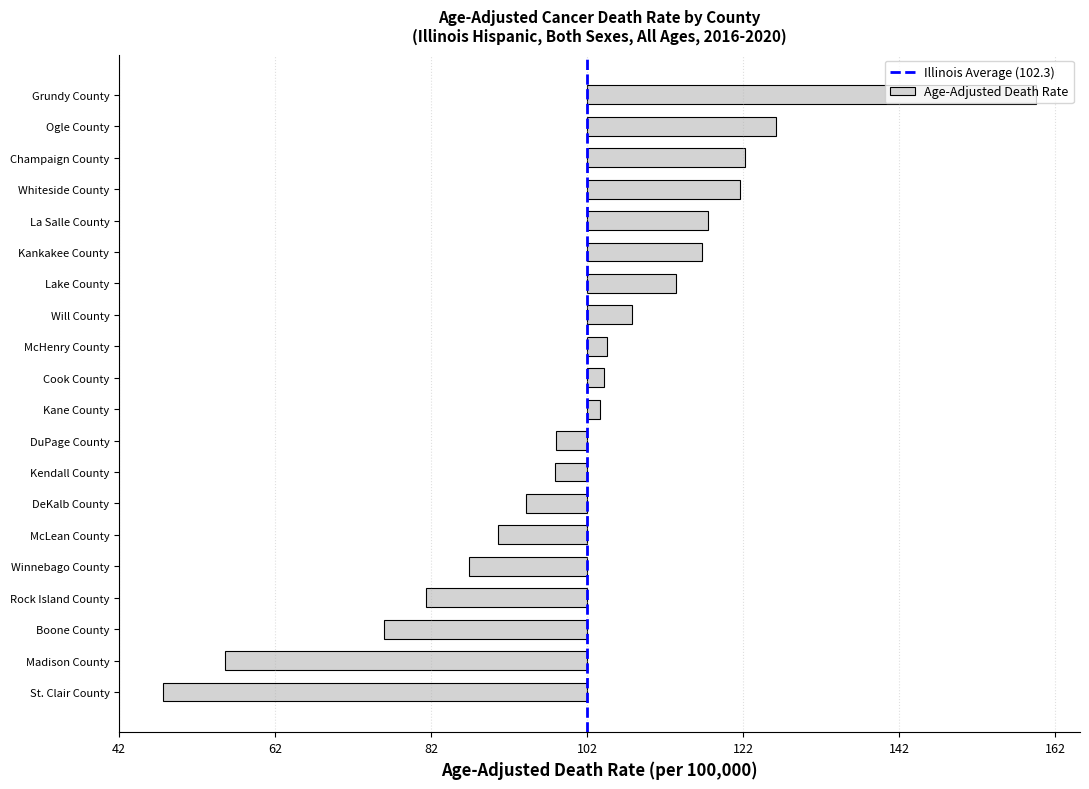

Are the bars horizontal?

Yes